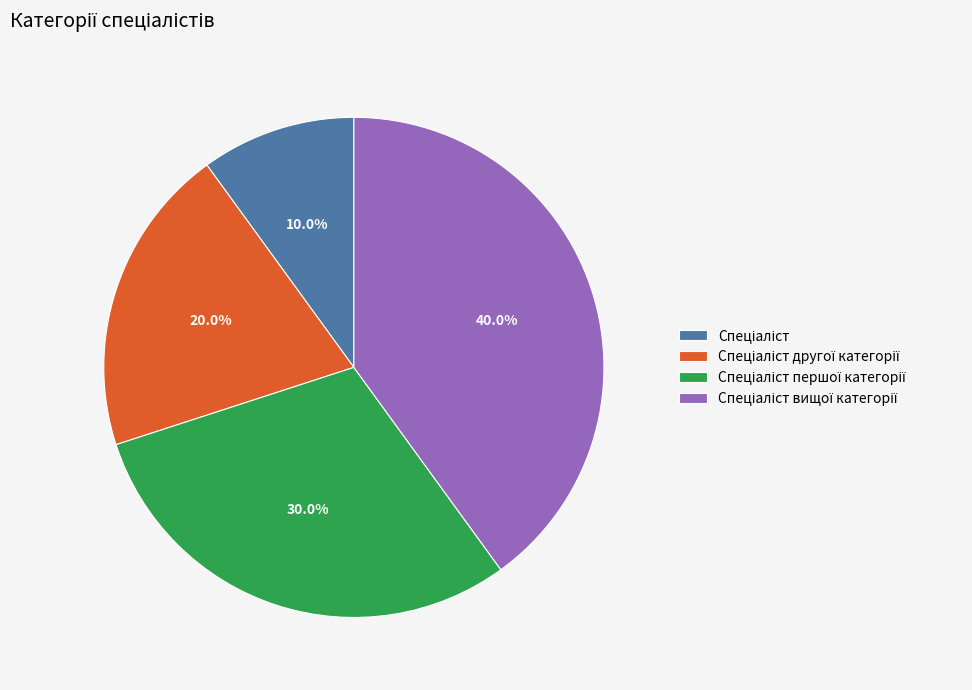

Does any single category account for the majority?

No